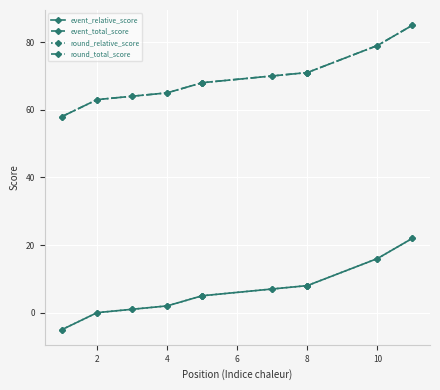

How many values in the round_total_score series exceed 68?

5